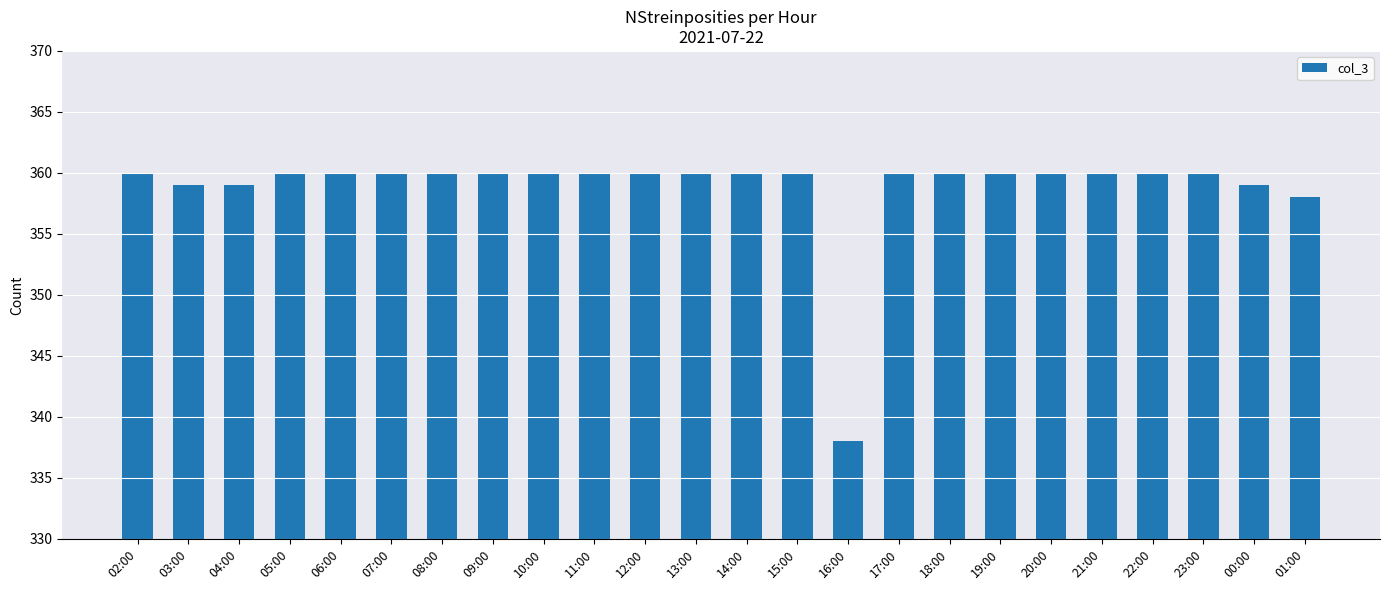

What is the ratio of the value at 13:00 to the value at 02:00?

1.0